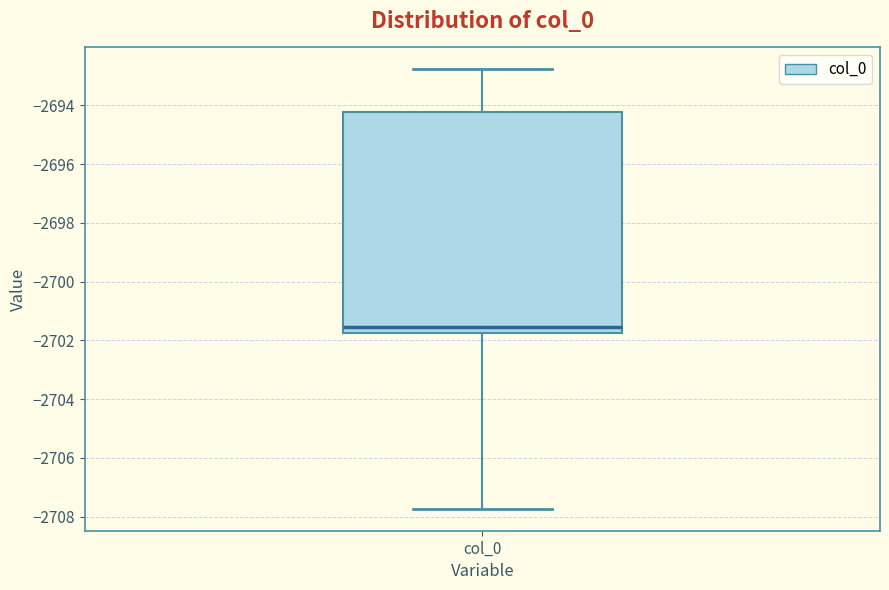

Transcribe this box plot: give where the median line is, the range the box spans, and where the two whiskers end, as read against the y-axis. The values are not printed on the chart, so give them approximately, as read against the axis.

median -2701.6, box -2701.8 to -2694.2, whiskers -2707.8 to -2692.8